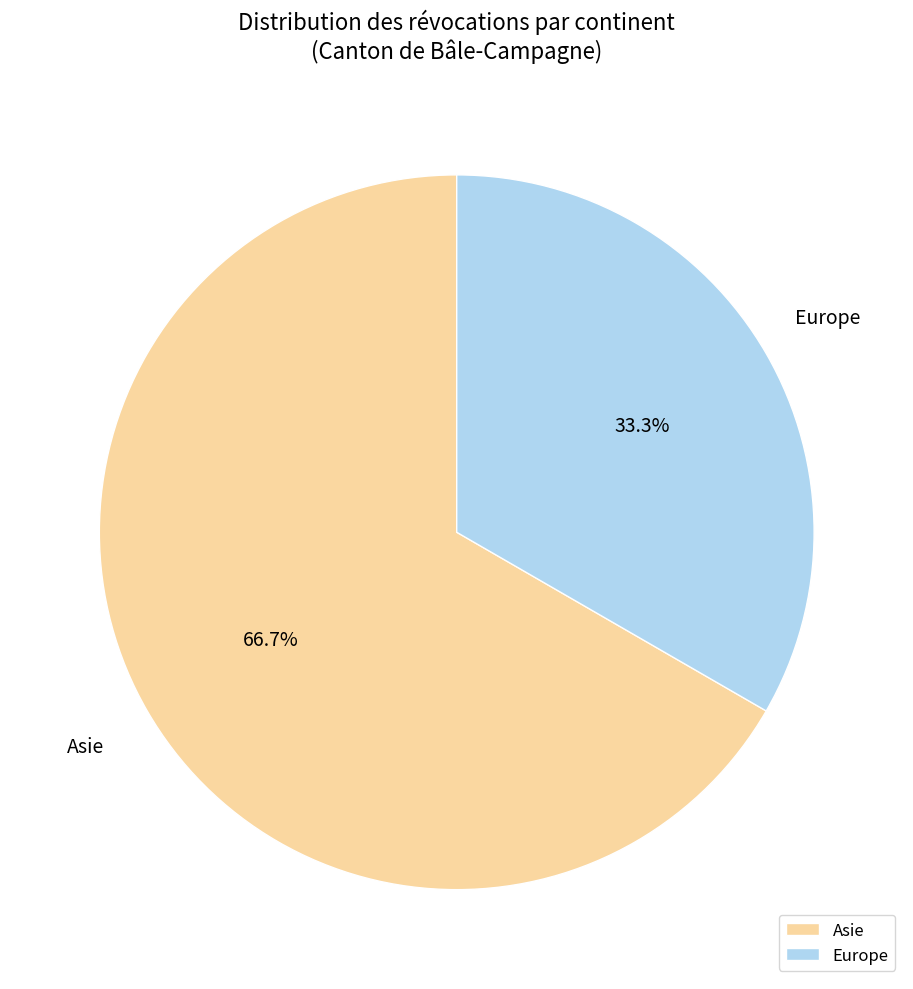

How many slices are in this pie chart?

2